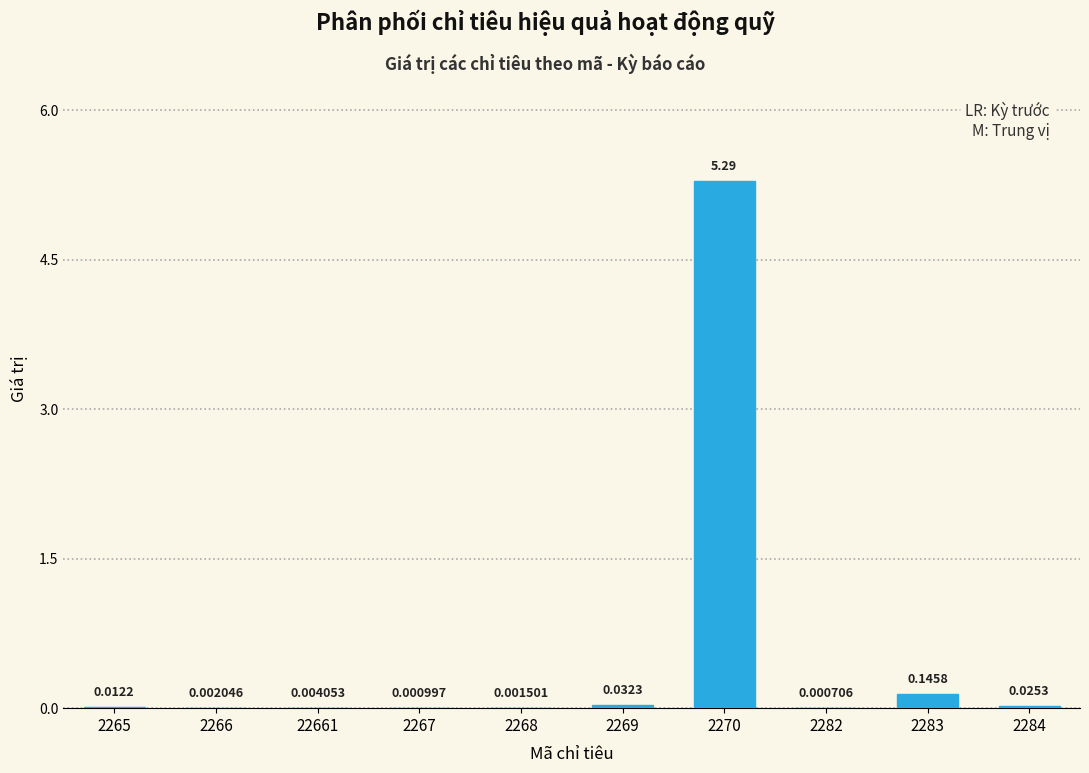

What is the change in value from 2265 to 2283?

+0.1